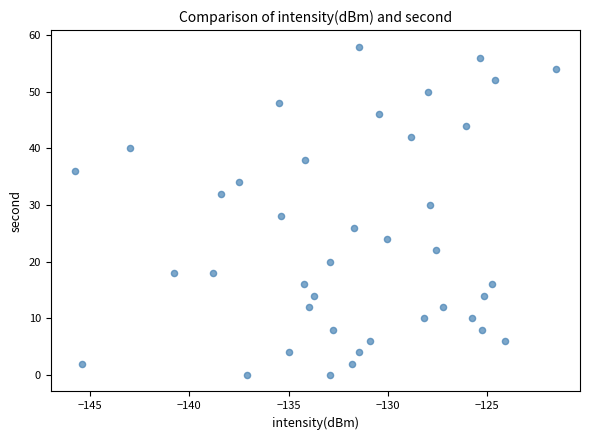

Count the number of points in this scatter plot.

40